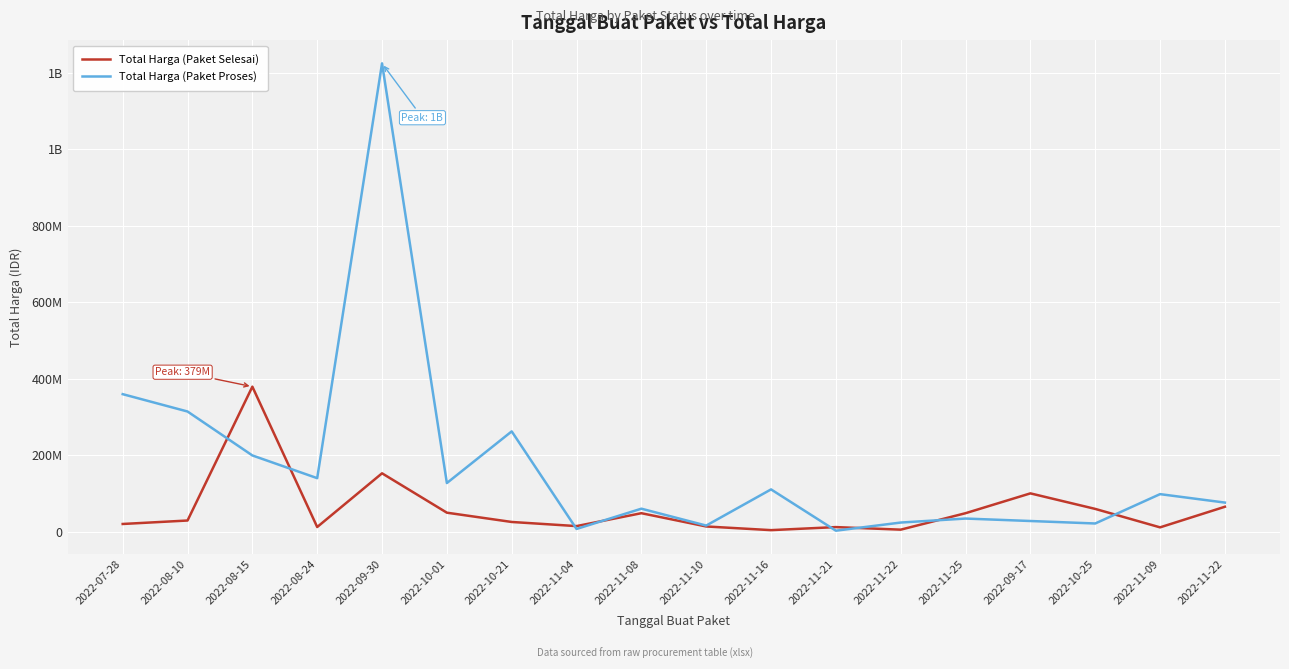

What are all the series names shown in the legend?

Total Harga (Paket Selesai), Total Harga (Paket Proses)